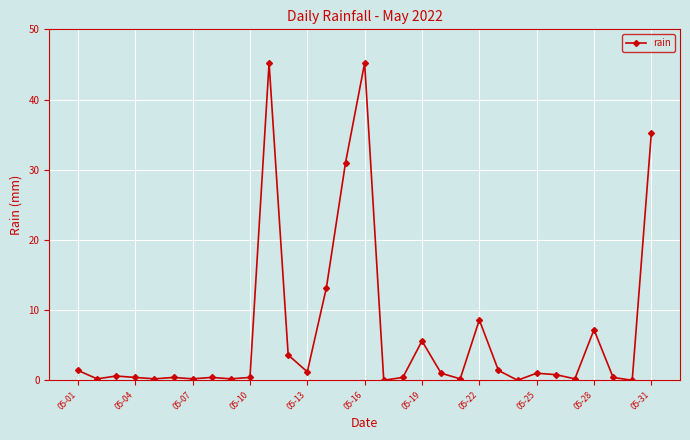

What is the maximum value shown in the chart?

45.2